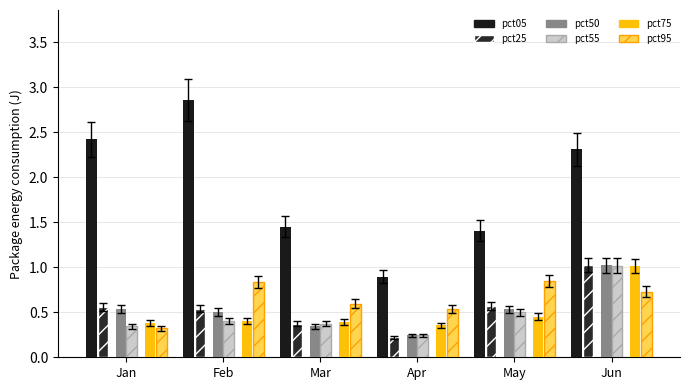

Is it true that pct05 (solid) equals 0.9 at Apr?

True